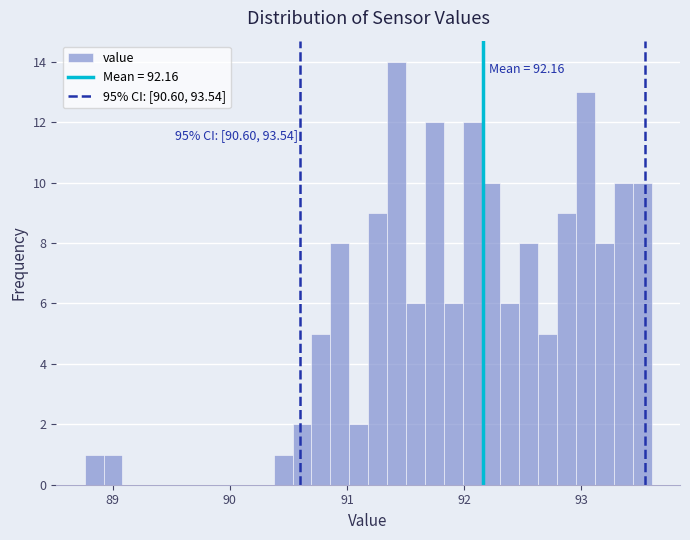

Read against the x-axis, roughly where is the centre of the tallest bar?

91.4